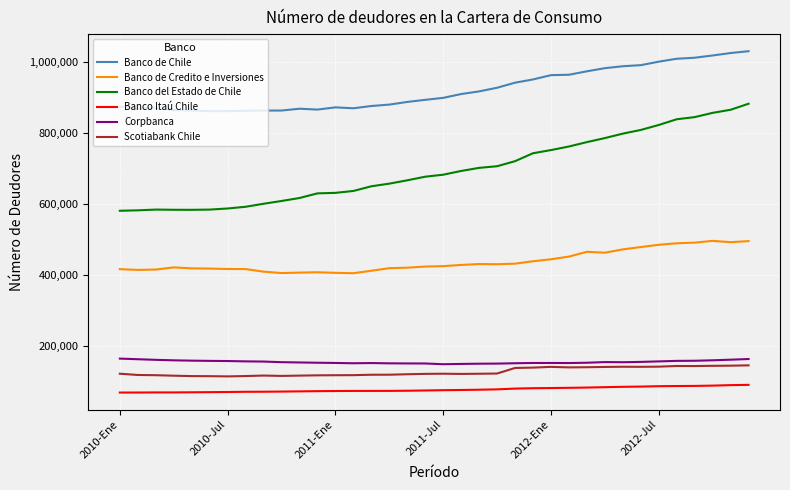

How many categories are shown in the chart?

36